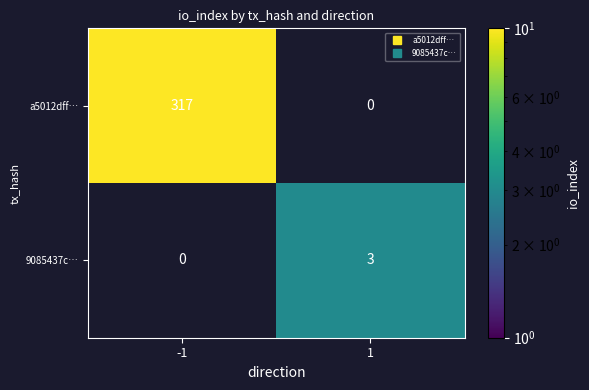

The value of 9085437c… at 1 is 5. True or false?

False